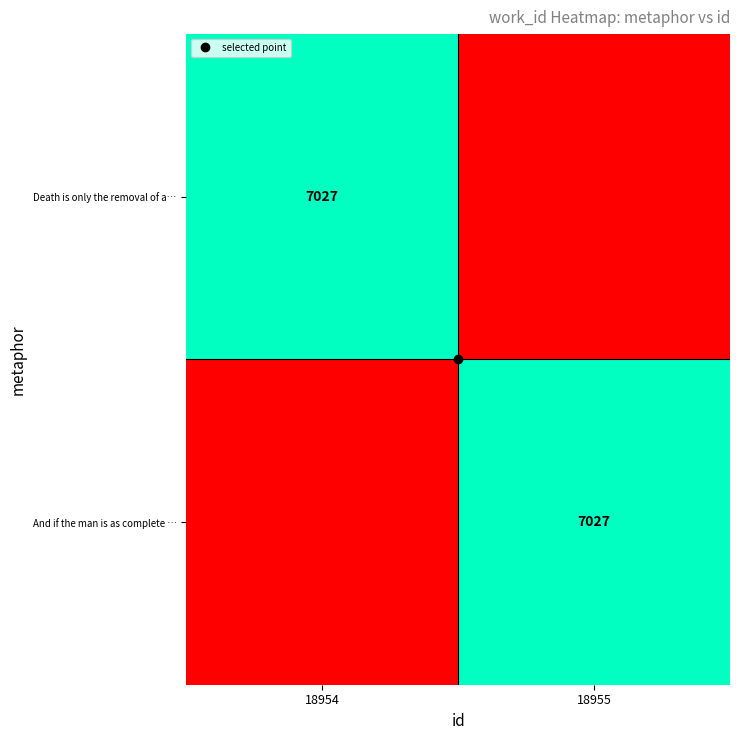

How many values in the And if the man is as complete … series are below 7027?

1